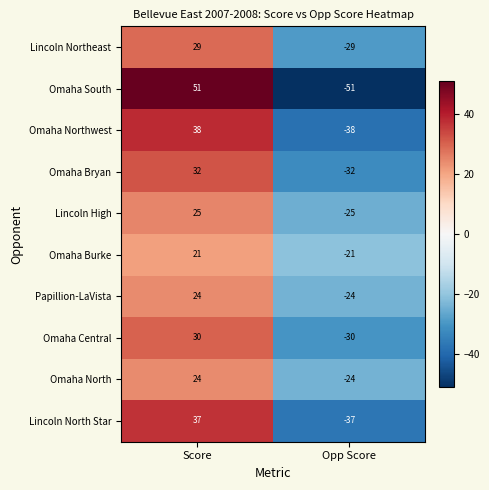

List the labels in order of Lincoln North Star value, largest first.

Score, Opp Score